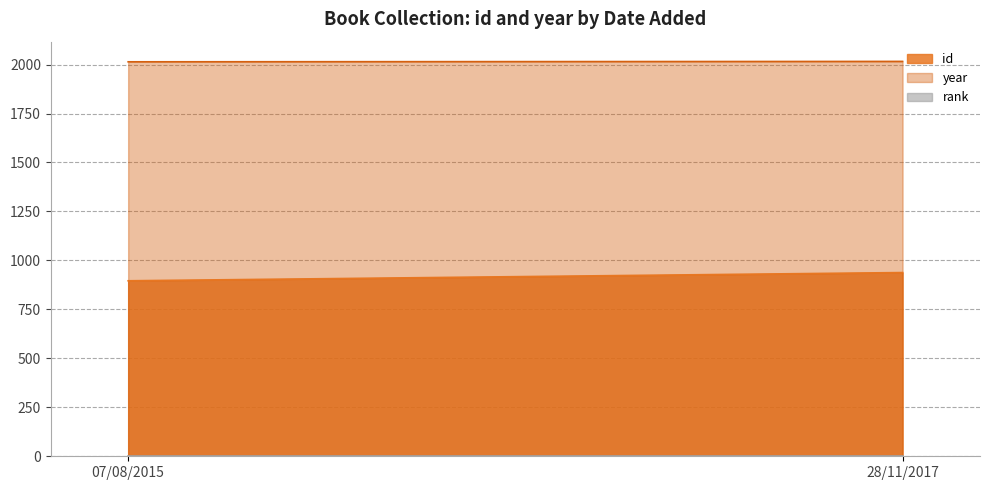

The year series shows 3426 at 28/11/2017. True or false?

False